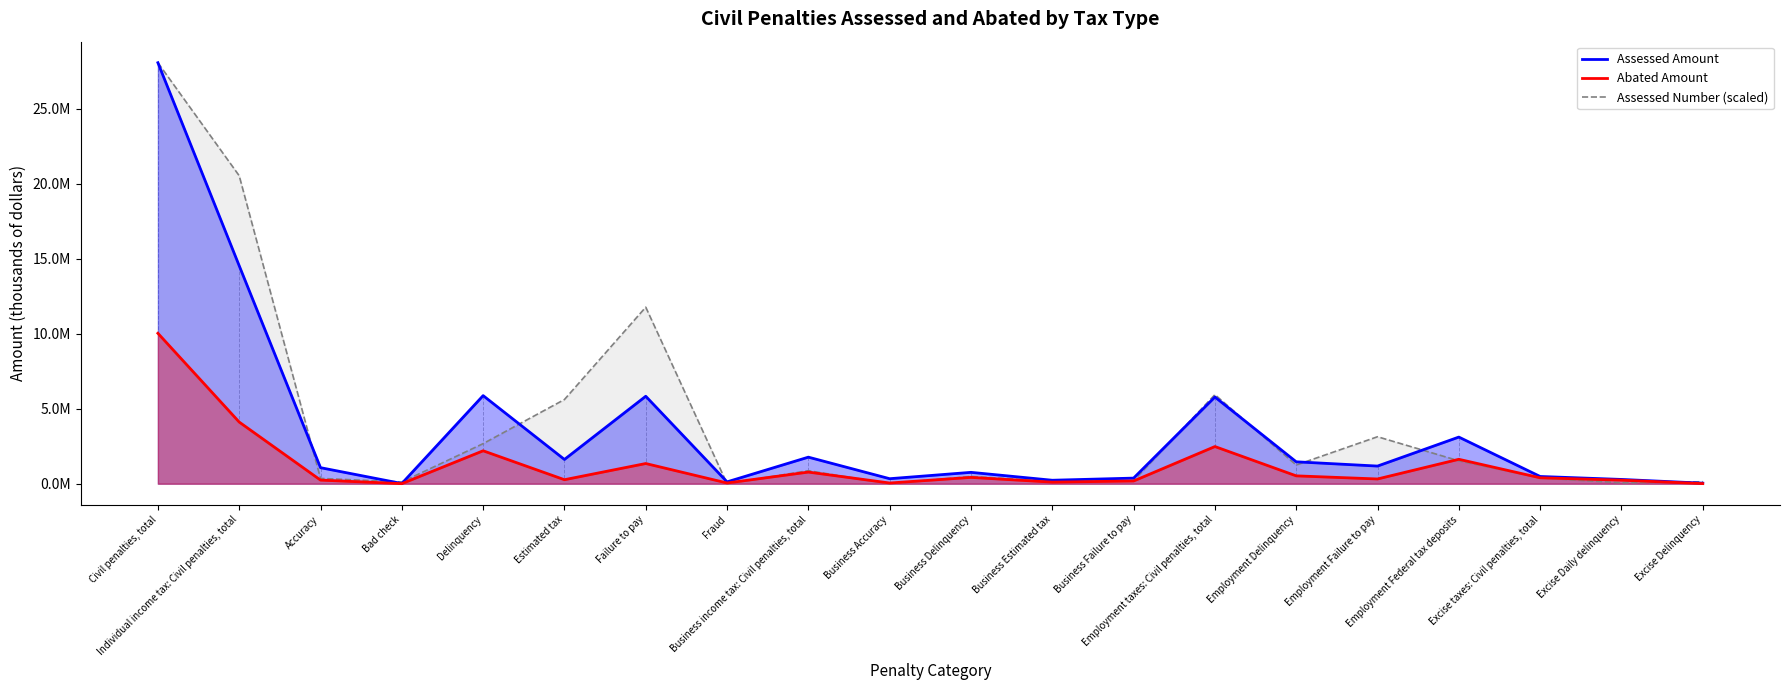

True or false: Assessed Number (scaled) and Assessed Amount cross at least once.

True